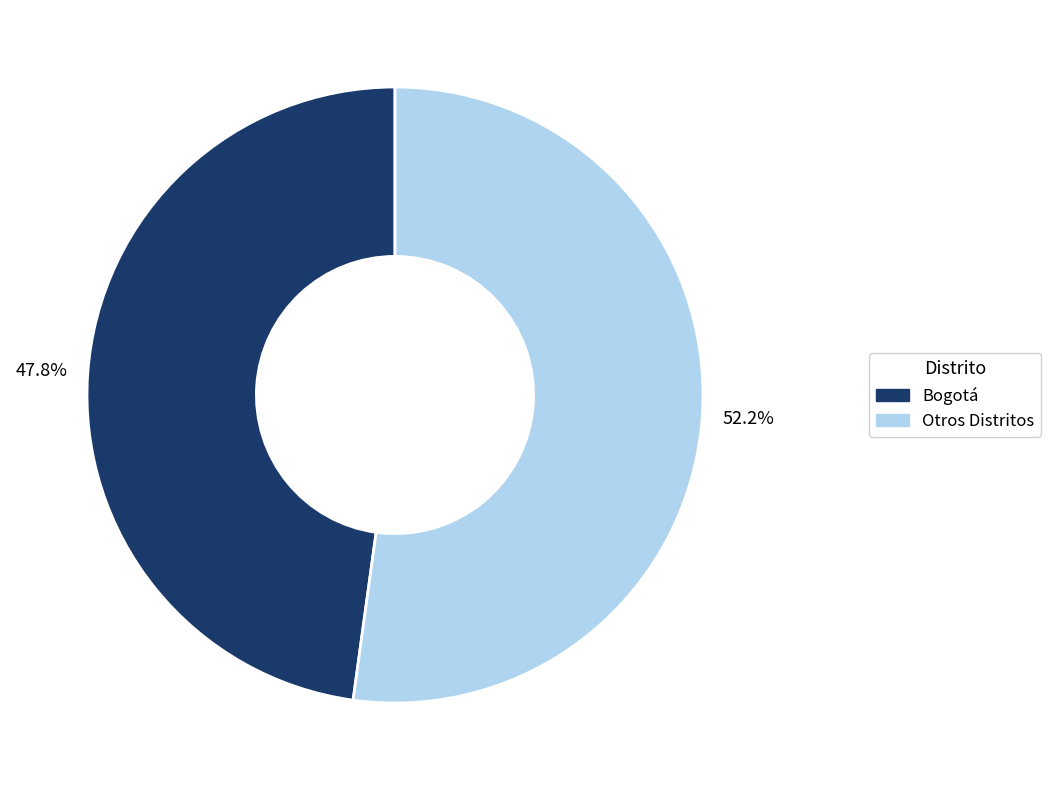

Is there any slice that represents more than half of the pie?

Yes